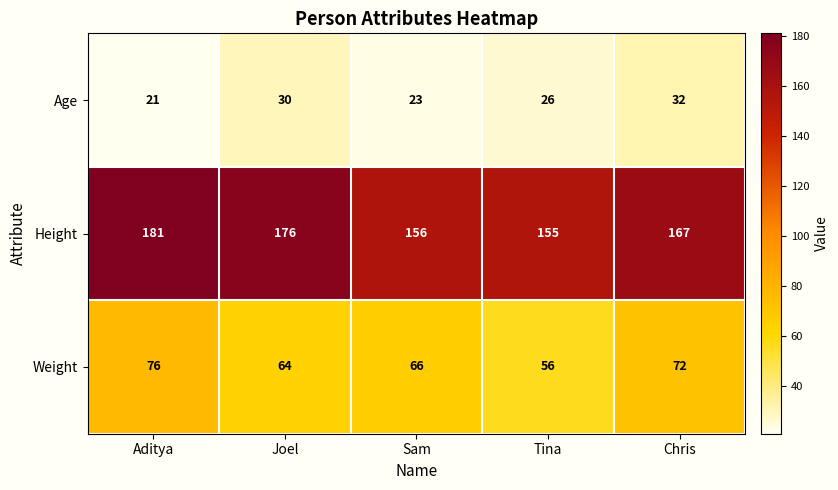

Reading left to right, what are all the values shown in this chart?

Age: Aditya=21	Joel=30	Sam=23	Tina=26	Chris=32
Height: Aditya=181	Joel=176	Sam=156	Tina=155	Chris=167
Weight: Aditya=76	Joel=64	Sam=66	Tina=56	Chris=72